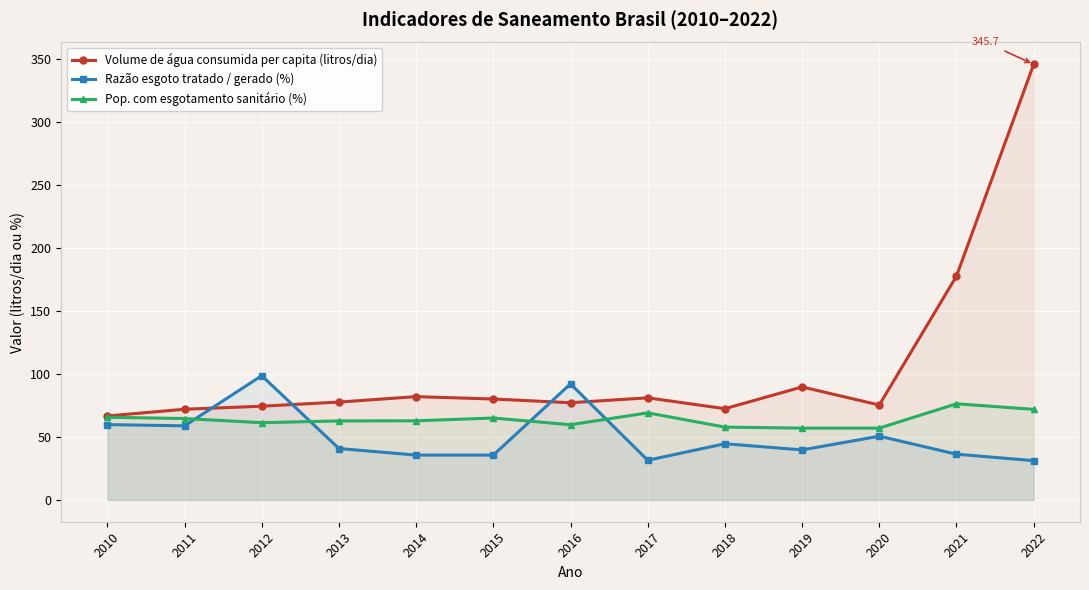

What is the total value across all series at 2020?

182.9